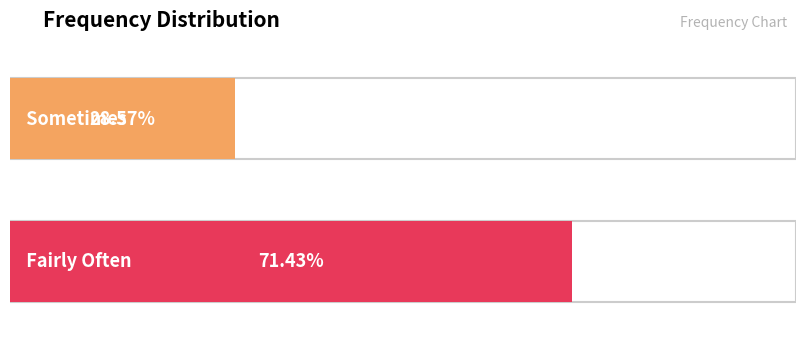

What value does the data have at Sometimes?

28.6